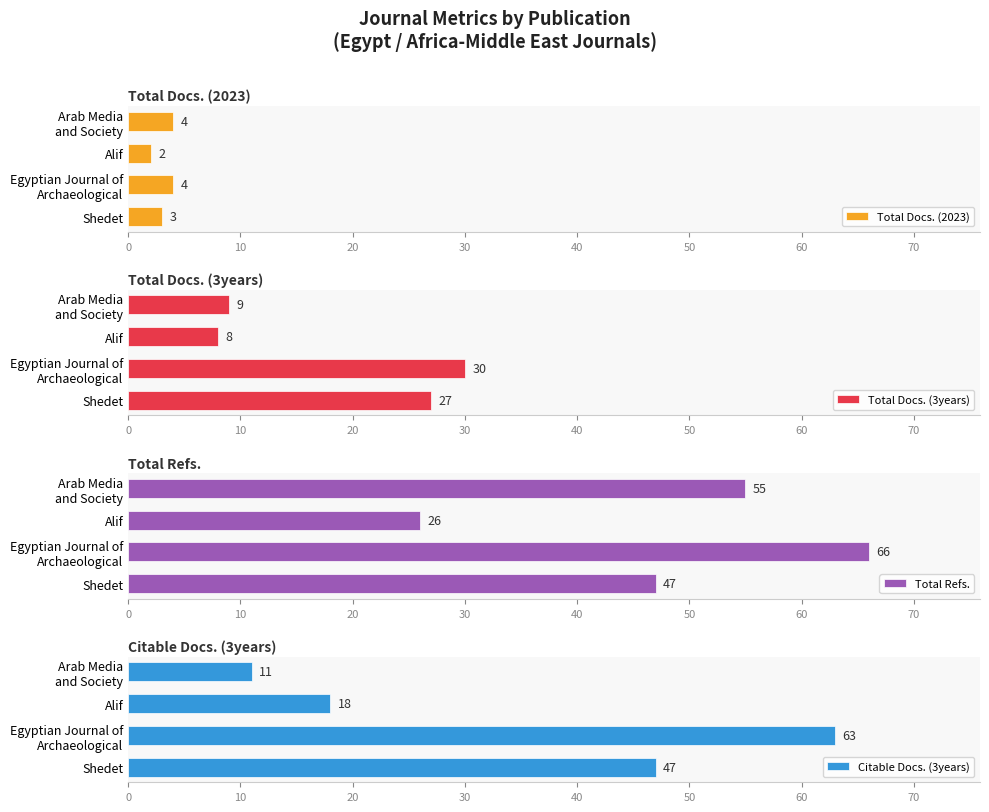

Which series has the largest range (max minus min)?

Citable Docs. (3years)